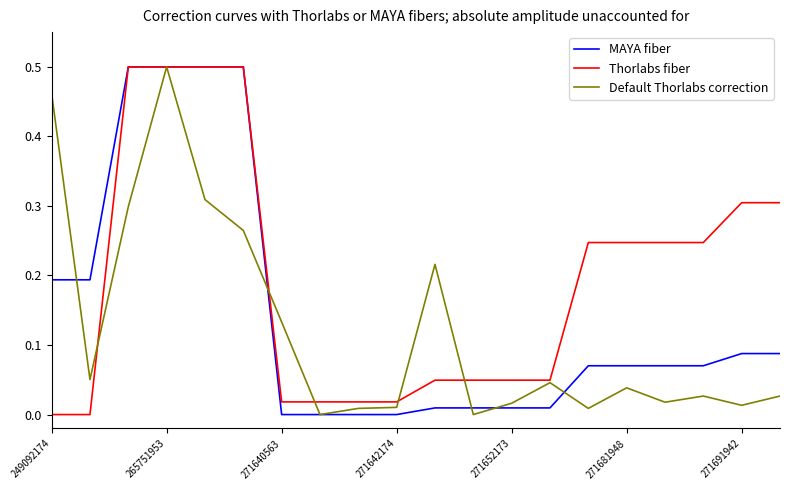

Which series has the largest total across all categories?

Thorlabs fiber